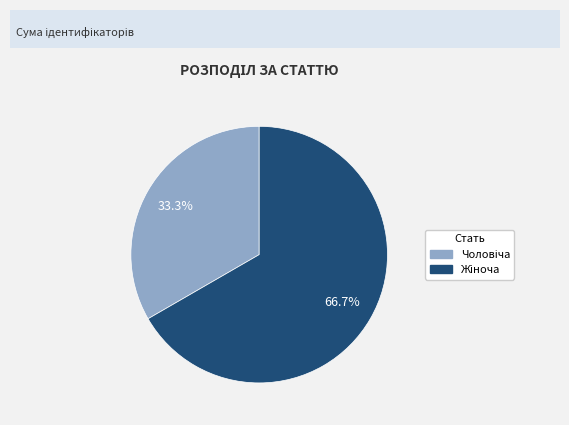

How many slices are in this pie chart?

2